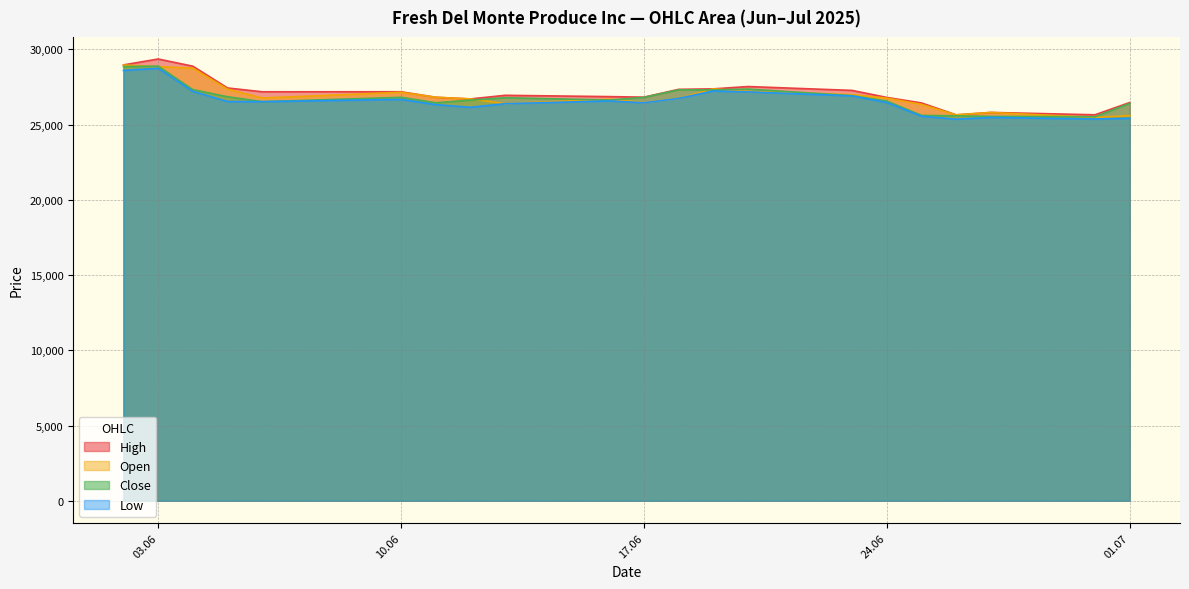

Which series has the widest spread of values?

High